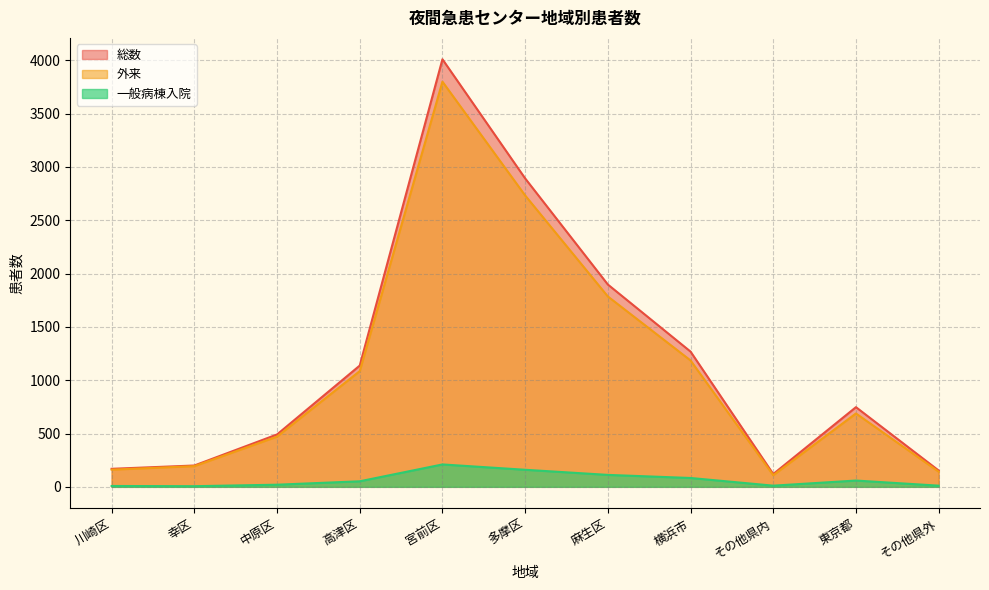

List the labels in order of 外来 value, largest first.

宮前区, 多摩区, 麻生区, 横浜市, 高津区, 東京都, 中原区, 幸区, 川崎区, その他県外, その他県内